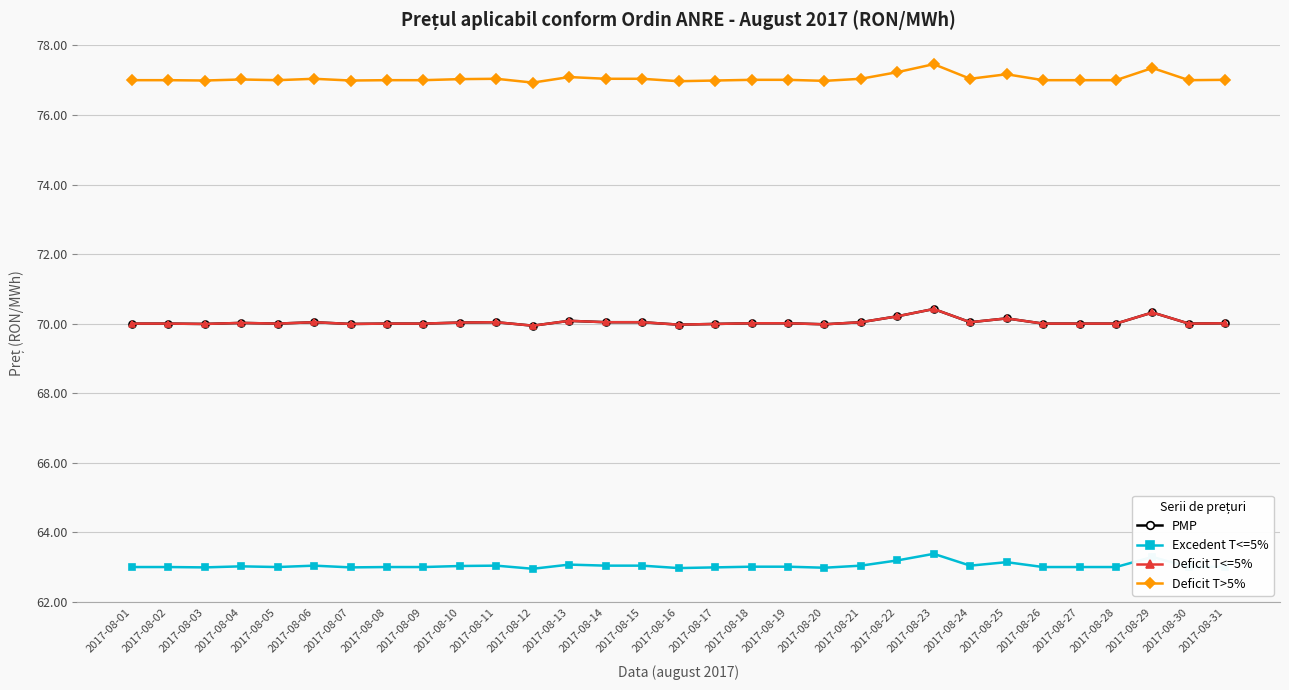

Is this an area chart (filled region under the line)?

No